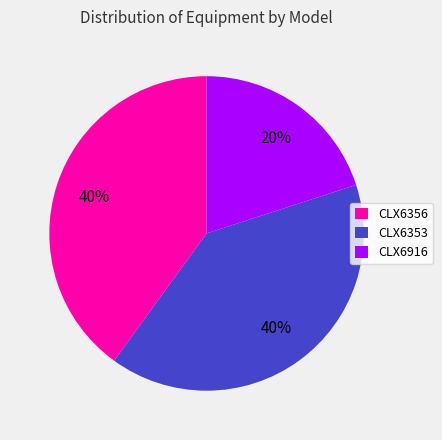

What is the ratio of the value at CLX6916 to the value at CLX6356?

0.5